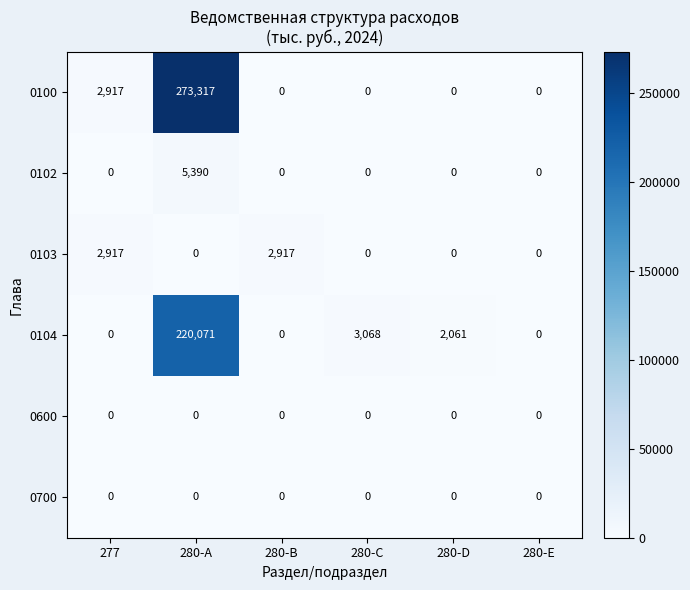

Which label corresponds to the largest value in the chart?

280-A